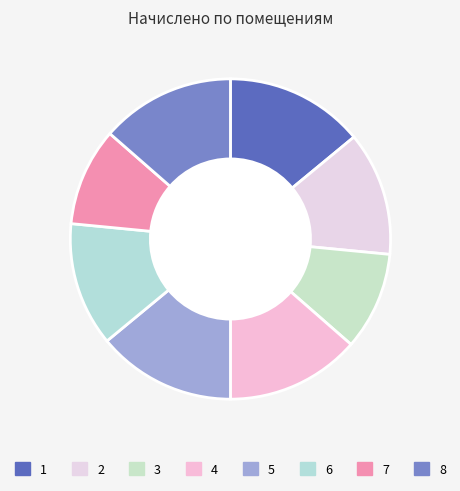

The 4 slice represents 2% of the pie. True or false?

False